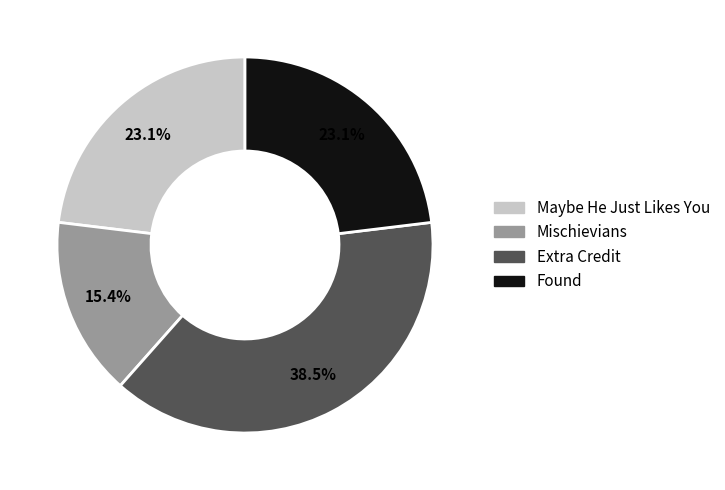

What percentage is the Maybe He Just Likes You slice, to the nearest percent?

23%